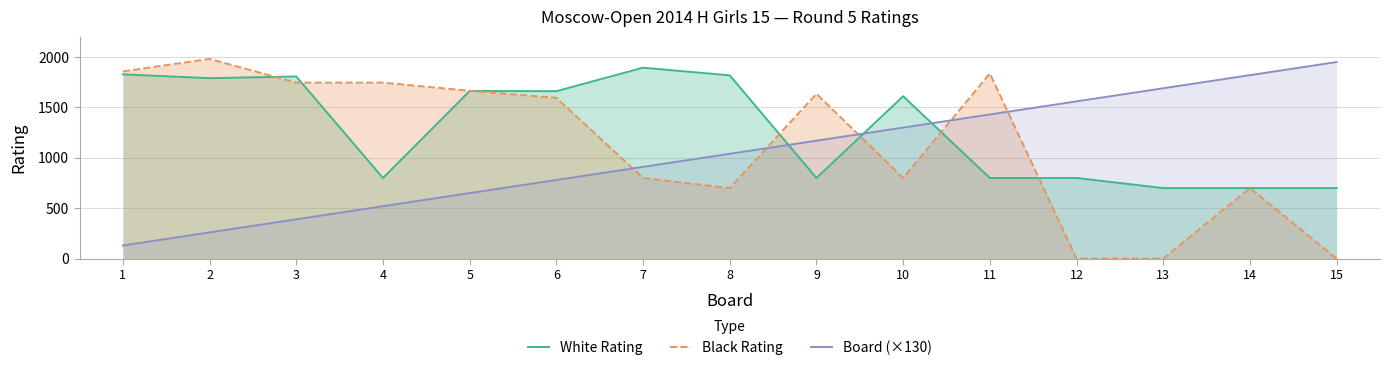

At which category is the sum across all series the highest?

11